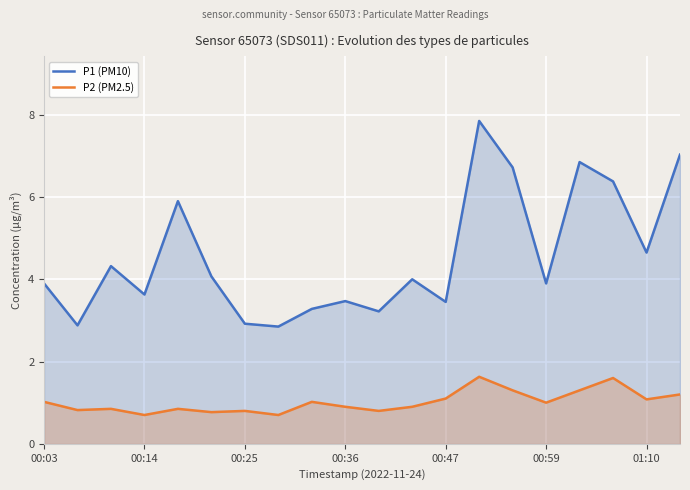

True or false: P1 (PM10) has a value of 1.6 at 00:03.

False